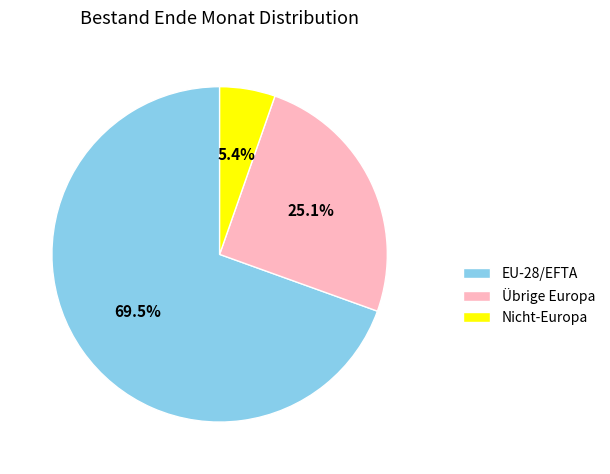

Between Nicht-Europa and Übrige Europa, which is larger?

Übrige Europa